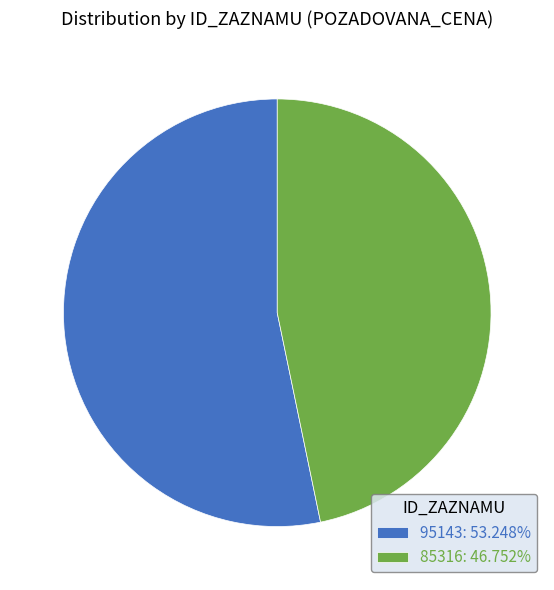

Does 85316 represent more than half of the total?

No